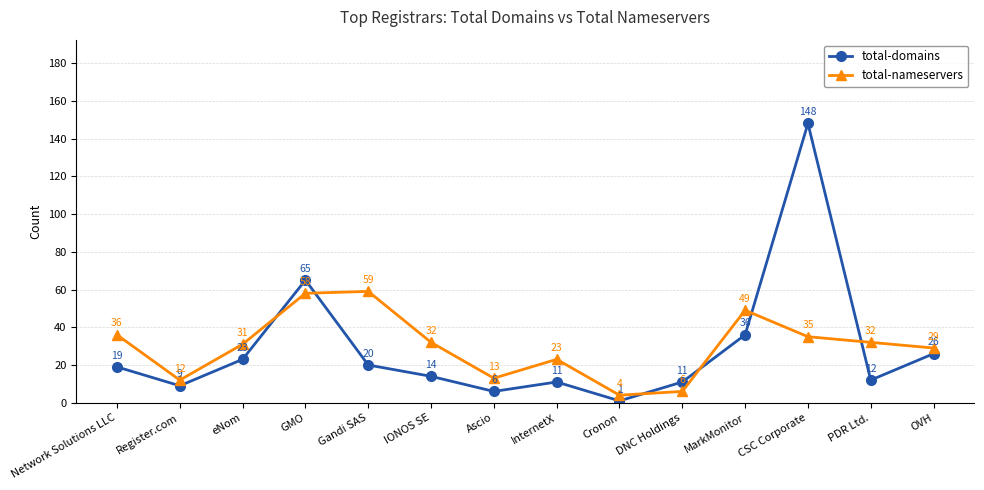

How many distinct data groups are displayed?

2